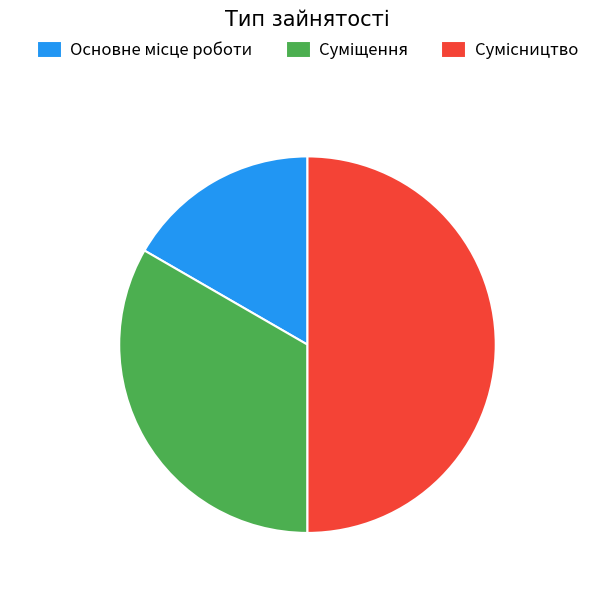

How many segments does this pie chart have?

3